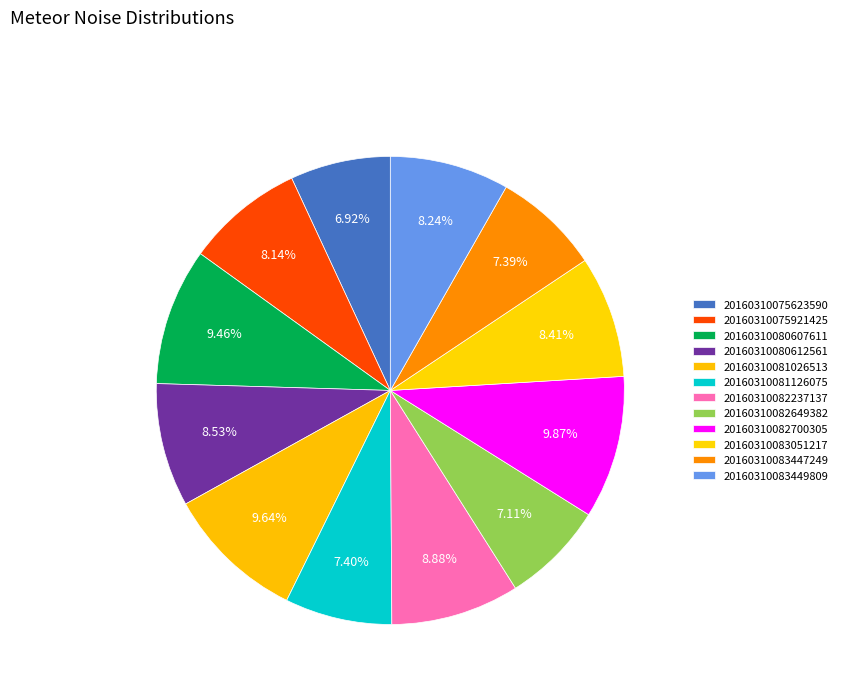

True or false: 20160310080607611 accounts for 9% of the total.

True